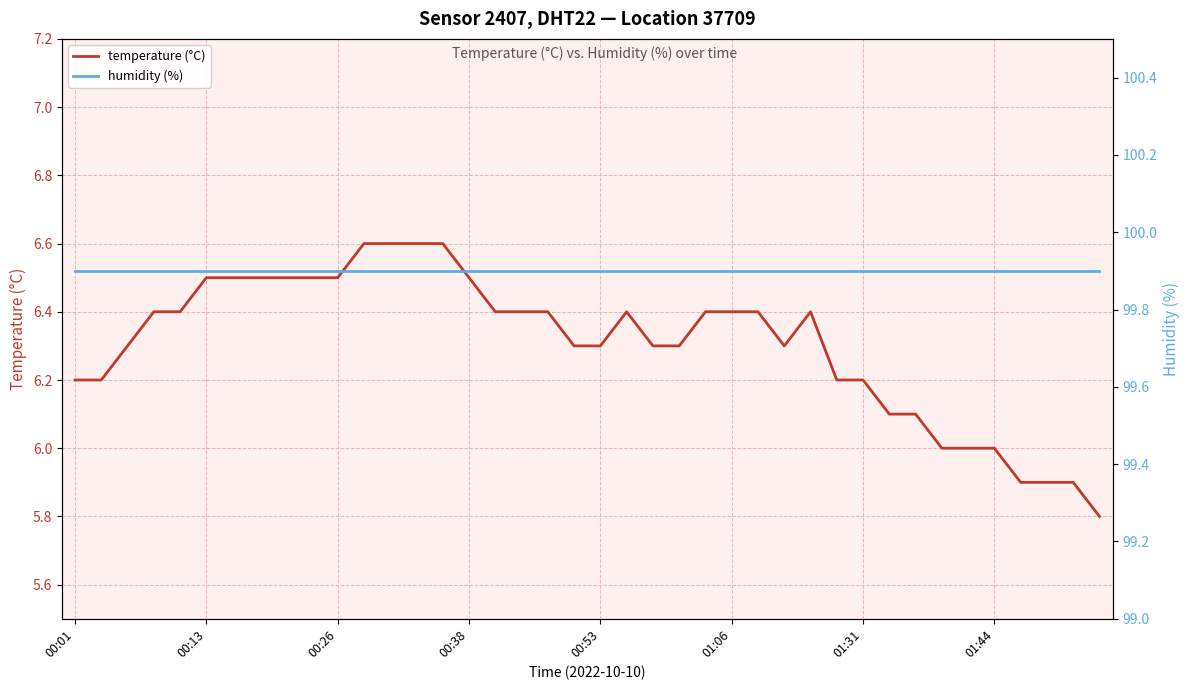

Is it true that temperature (°C) equals 5.9 at 36?

True